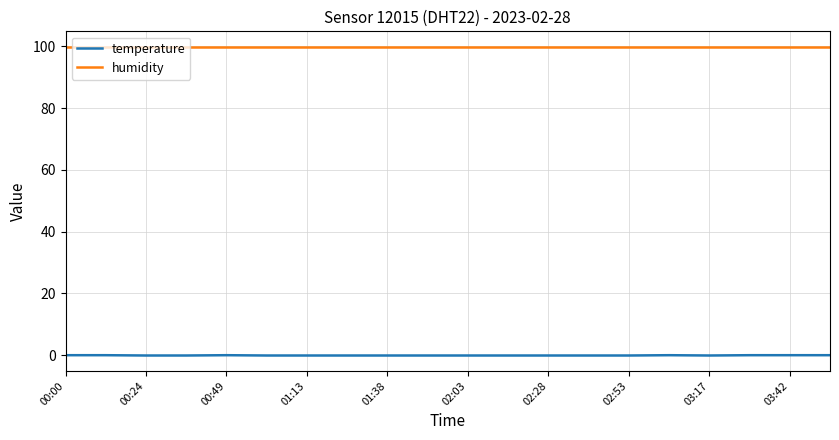

True or false: humidity and temperature intersect in this chart.

False